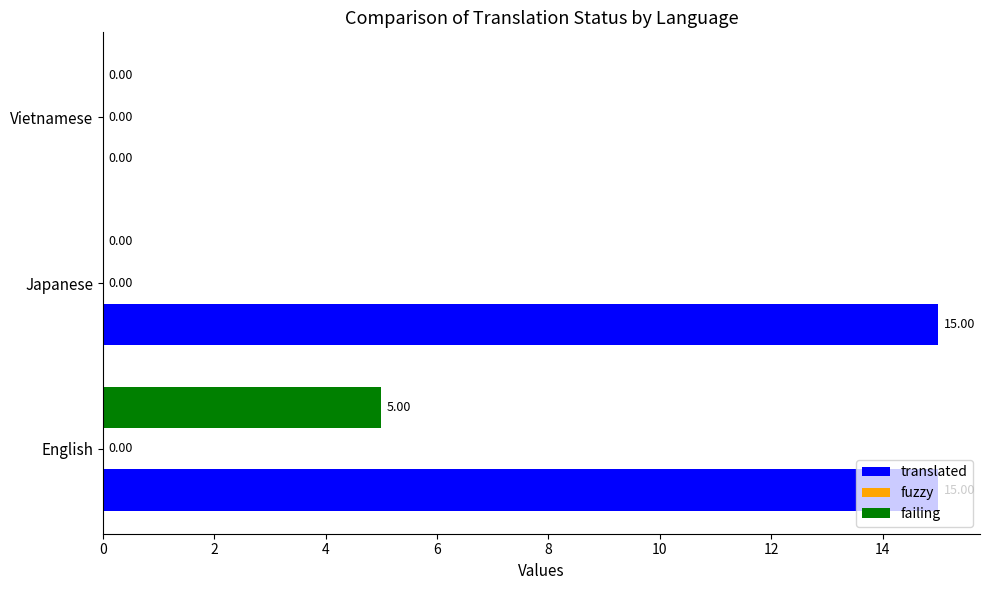

At which label is translated closest to 7?

Vietnamese